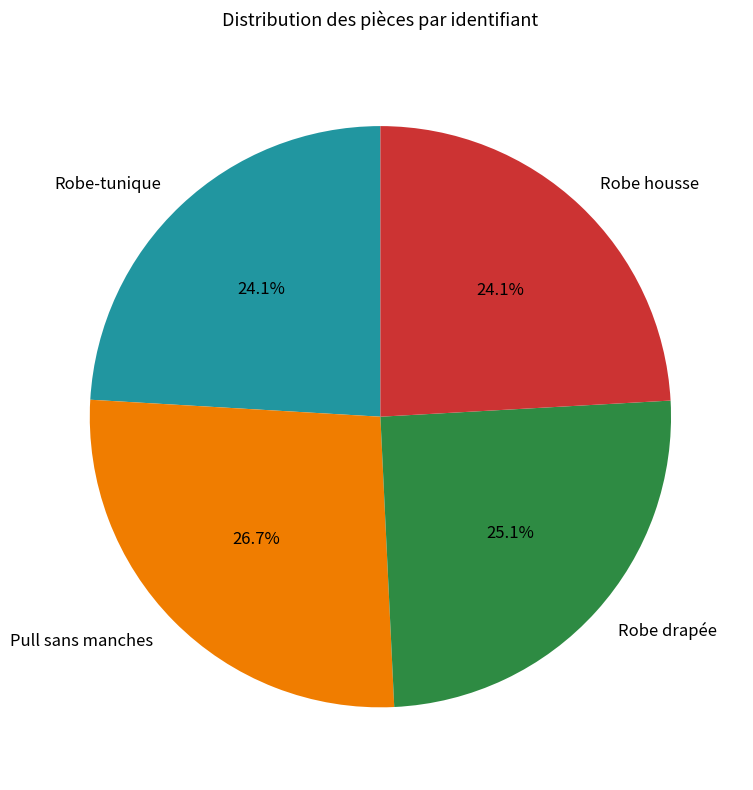

To the nearest percent, what is the combined percentage of Robe housse and Robe drapée?

49%